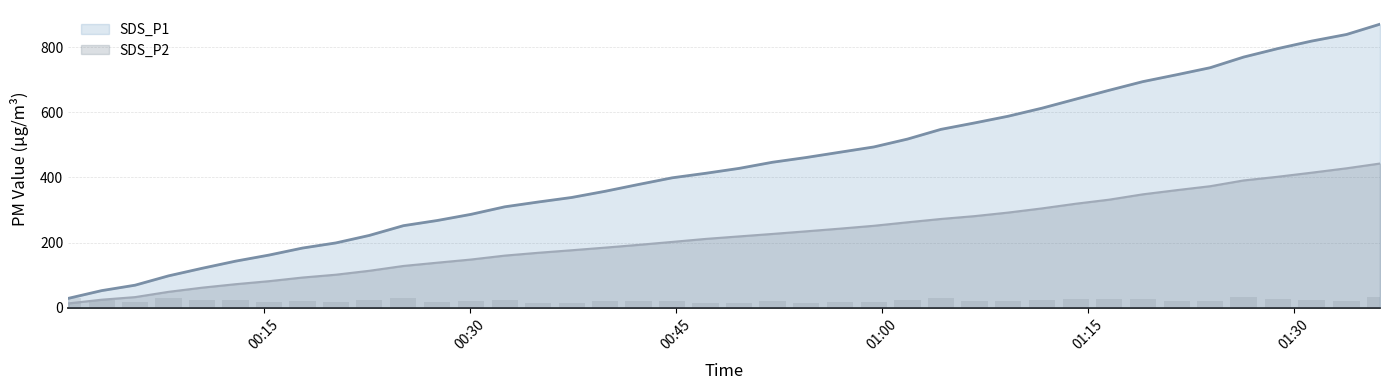

What is the minimum value shown in the chart?

13.9